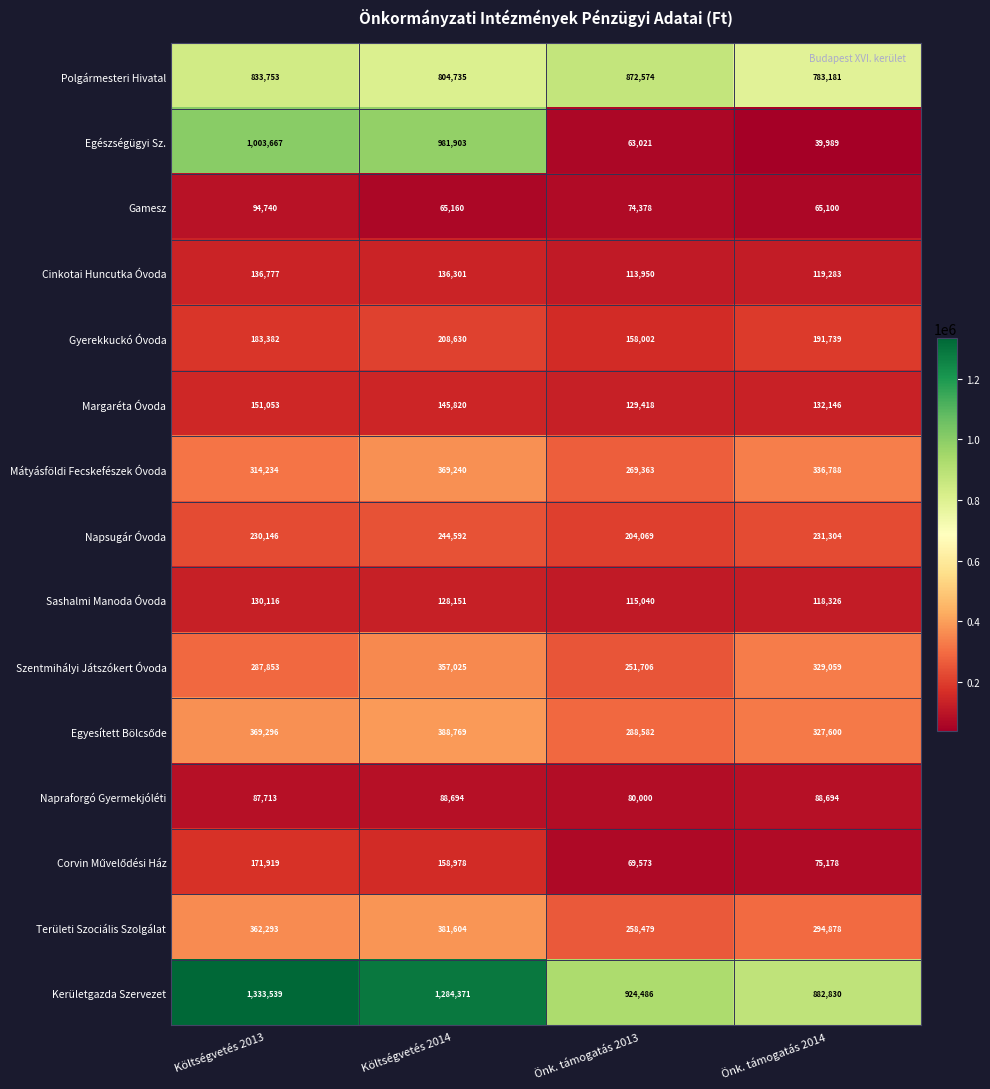

What value does the Gyerekkuckó Óvoda series have at Költségvetés 2013?

183382